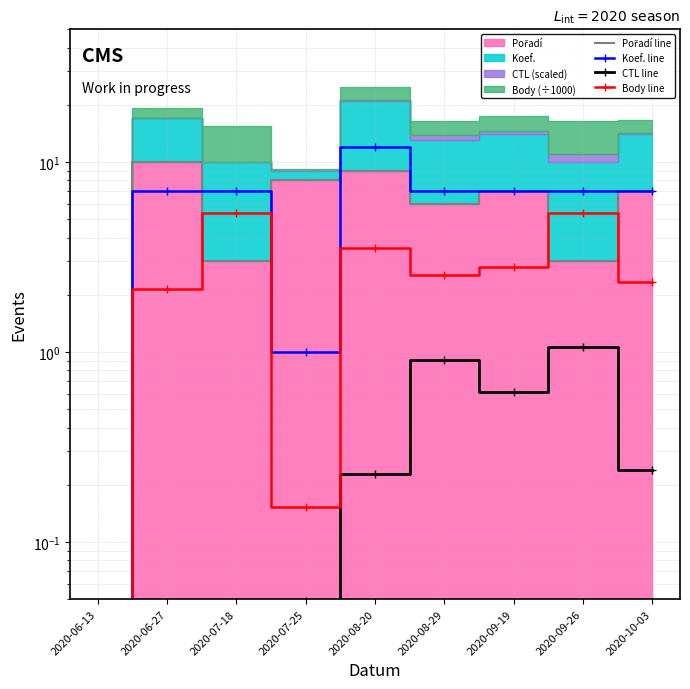

Between 2020-10-03 and 2020-09-26, which is larger?

2020-10-03